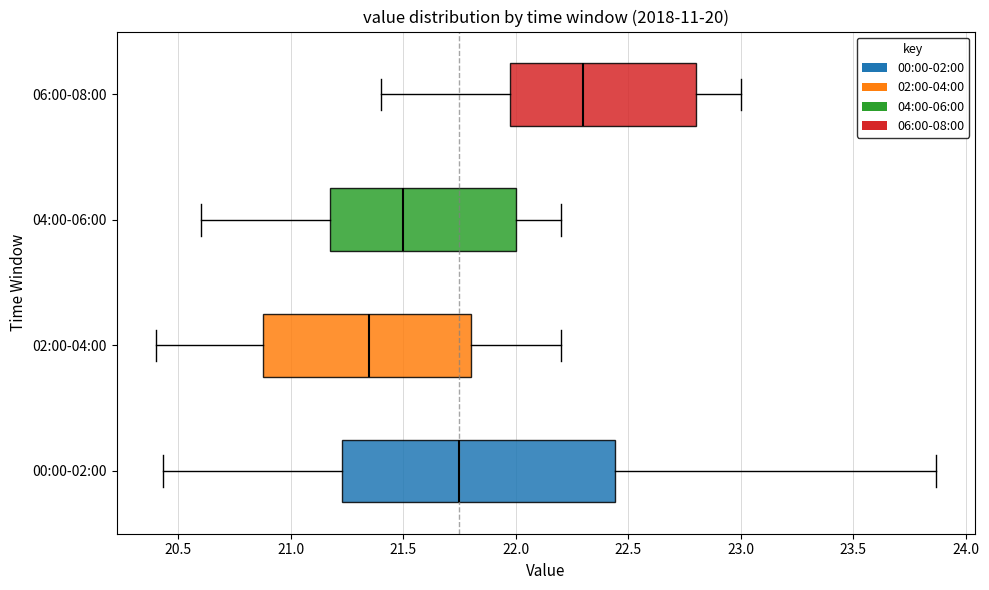

Where does the left whisker of the box for 00:00-02:00 end on the x-axis? The values are not printed on the chart, so give them approximately, as read against the axis.

20.45